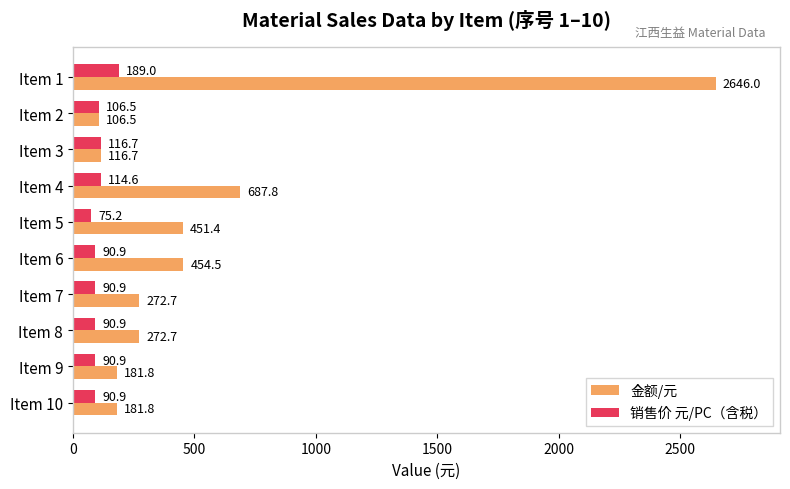

How many categories are shown in the chart?

10